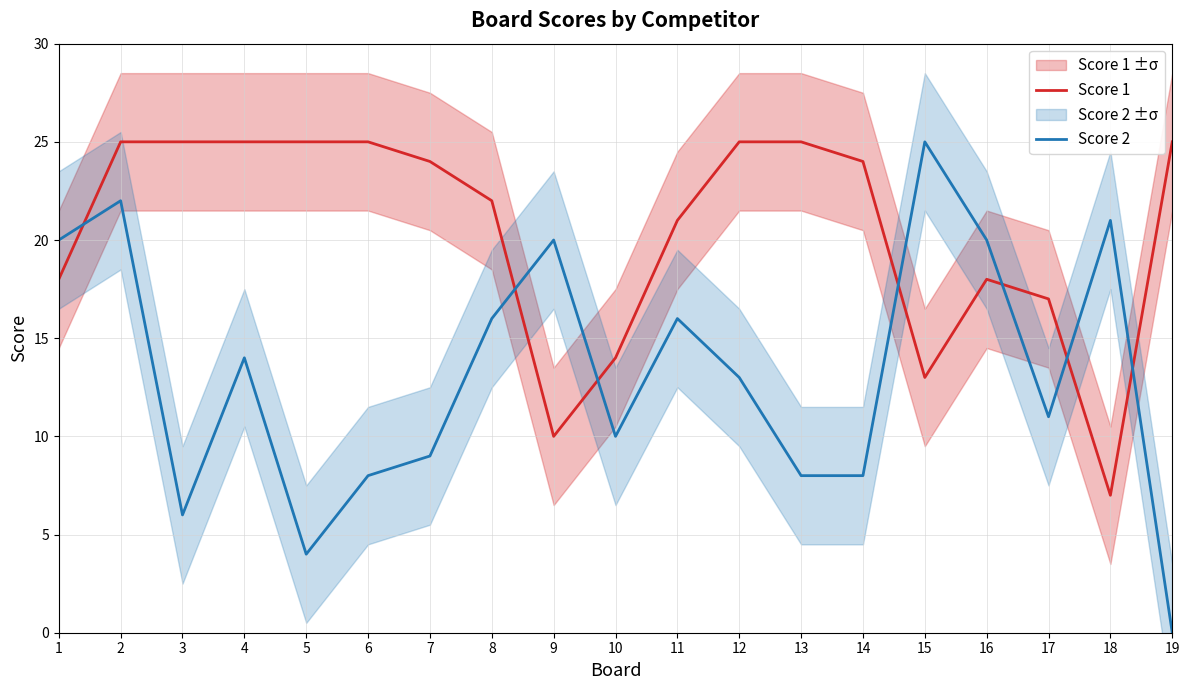

Reading right to left, what are all the values shown in this chart?

Score 1: 25	7	17	18	13	24	25	25	21	14	10	22	24	25	25	25	25	25	18
Score 2: 0	21	11	20	25	8	8	13	16	10	20	16	9	8	4	14	6	22	20